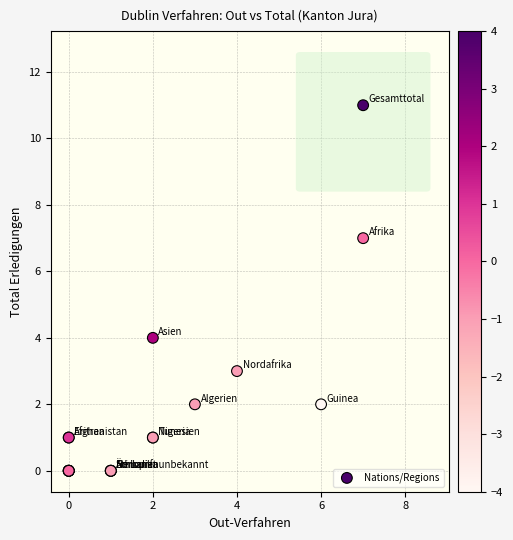

What Y value in the scatter plot is closest to 5?

4